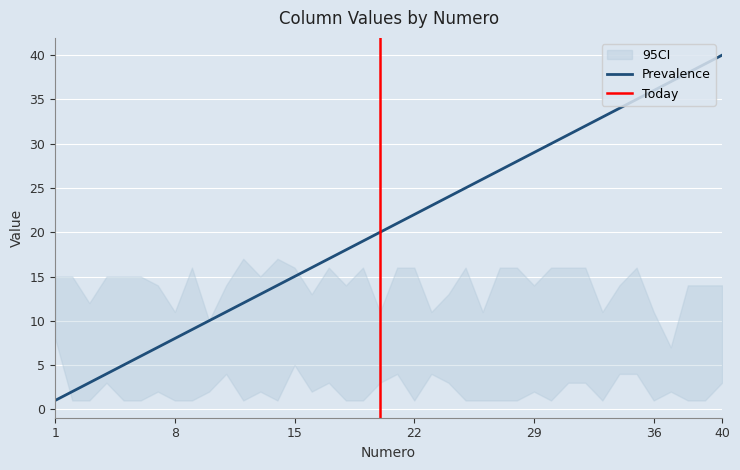

What is the maximum value for Prevalence?

40